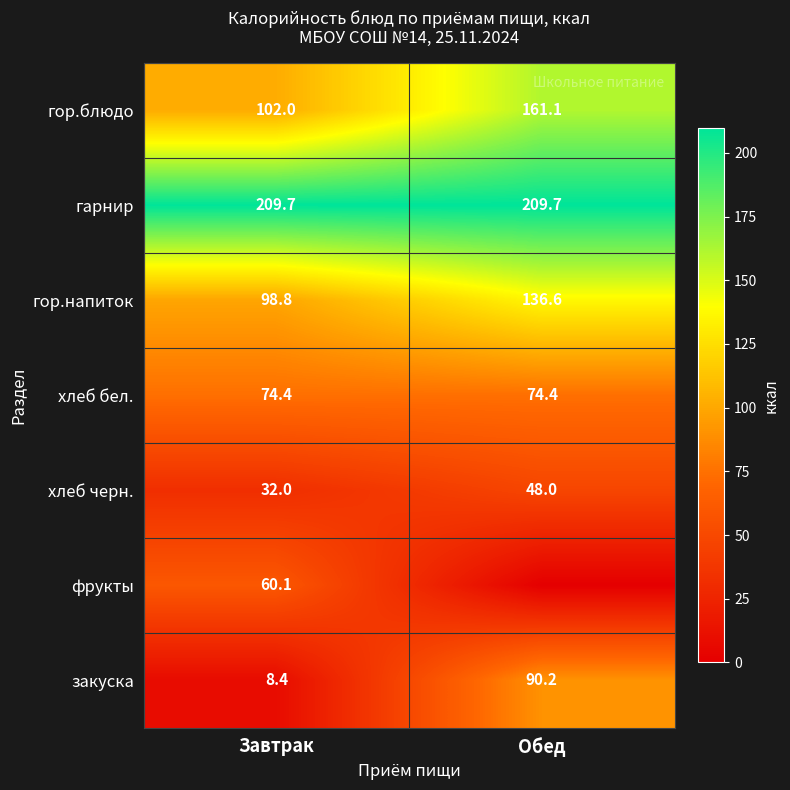

The гарнир series shows 355.8 at Завтрак. True or false?

False